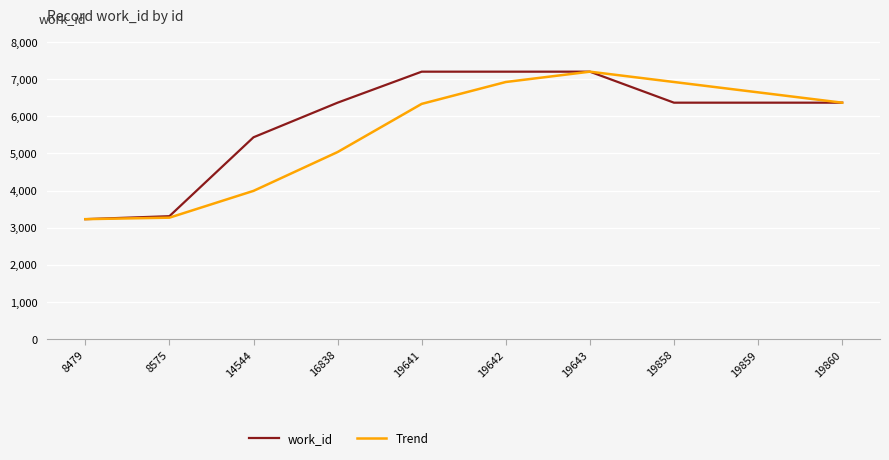

Which series has the largest total across all categories?

work_id